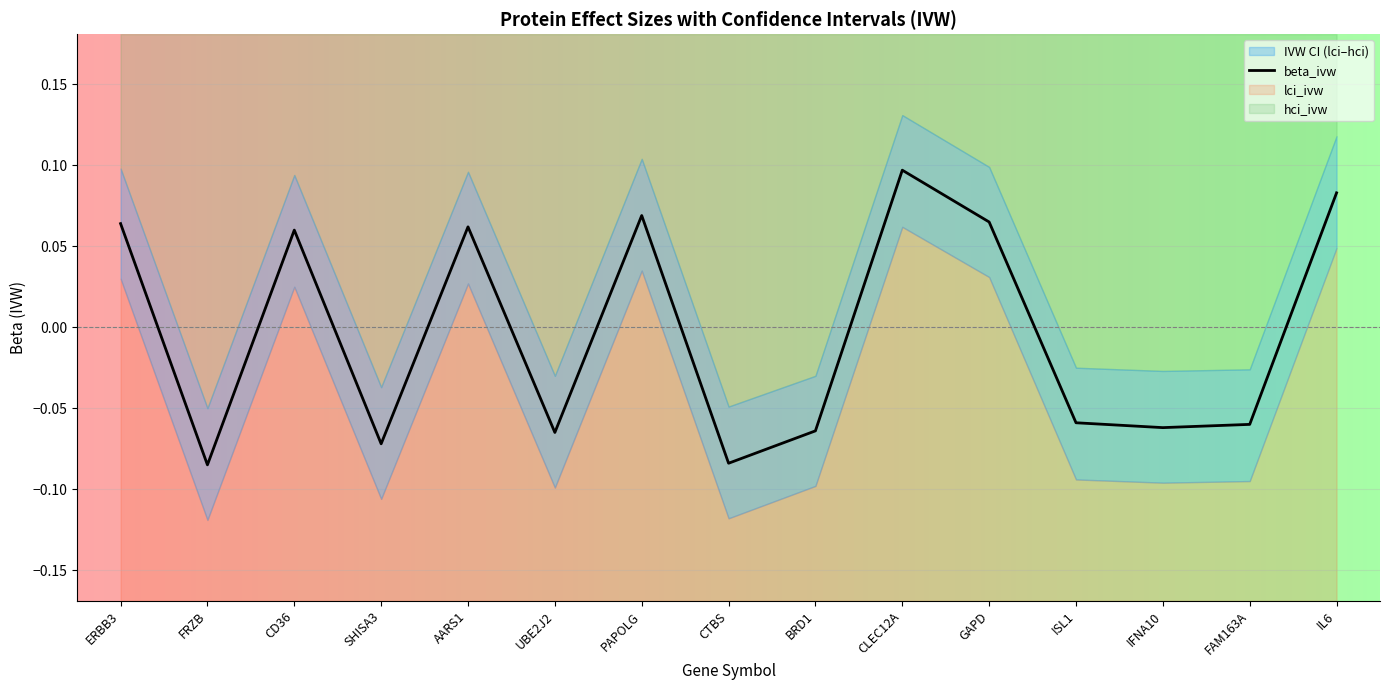

Which has a higher value, BRD1 or IL6?

IL6